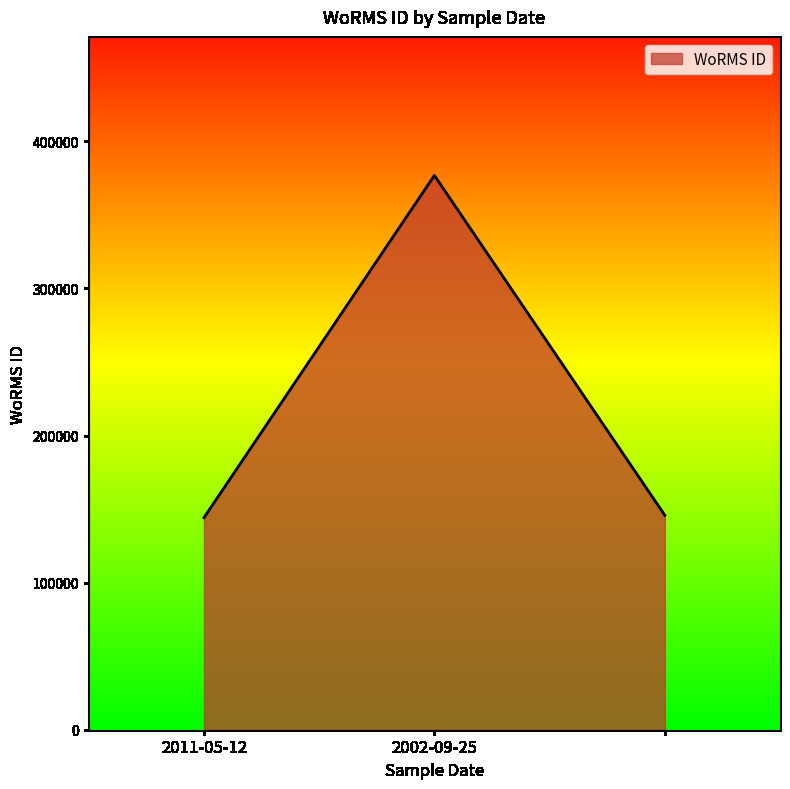

What is the greatest value displayed?

376817